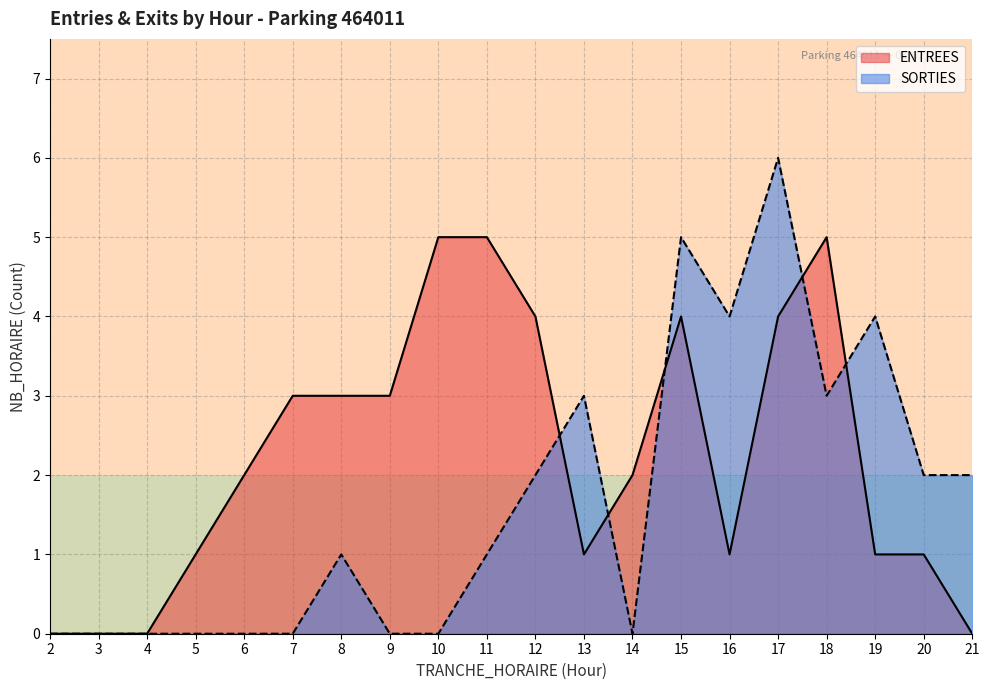

Reading left to right, list all the values displayed in this chart.

ENTREES: 0	0	0	1	2	3	3	3	5	5	4	1	2	4	1	4	5	1	1	0
SORTIES: 0	0	0	0	0	0	1	0	0	1	2	3	0	5	4	6	3	4	2	2